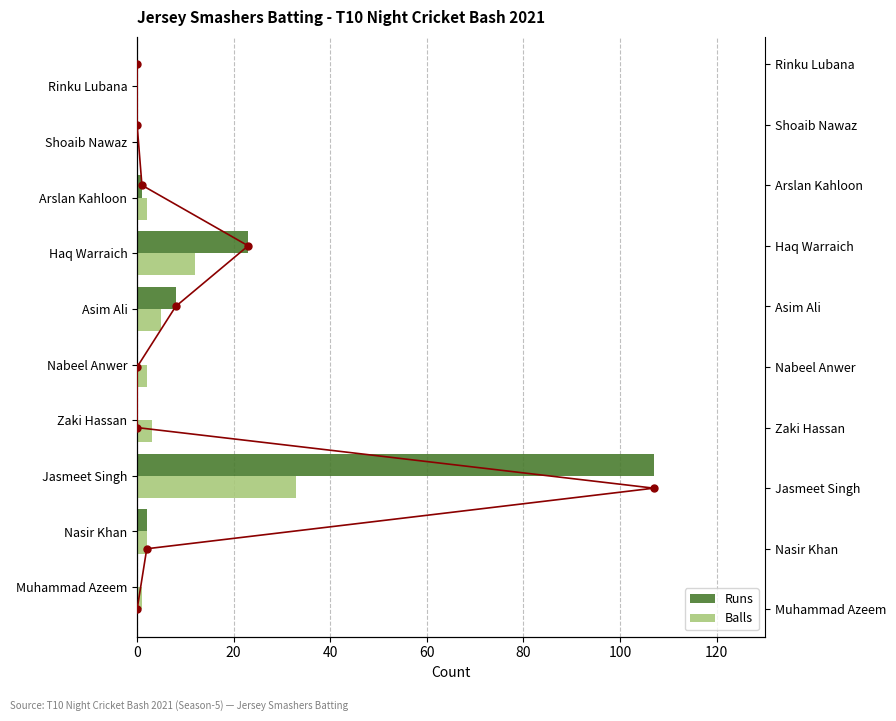

Is it true that Balls equals 5 at Asim Ali?

True